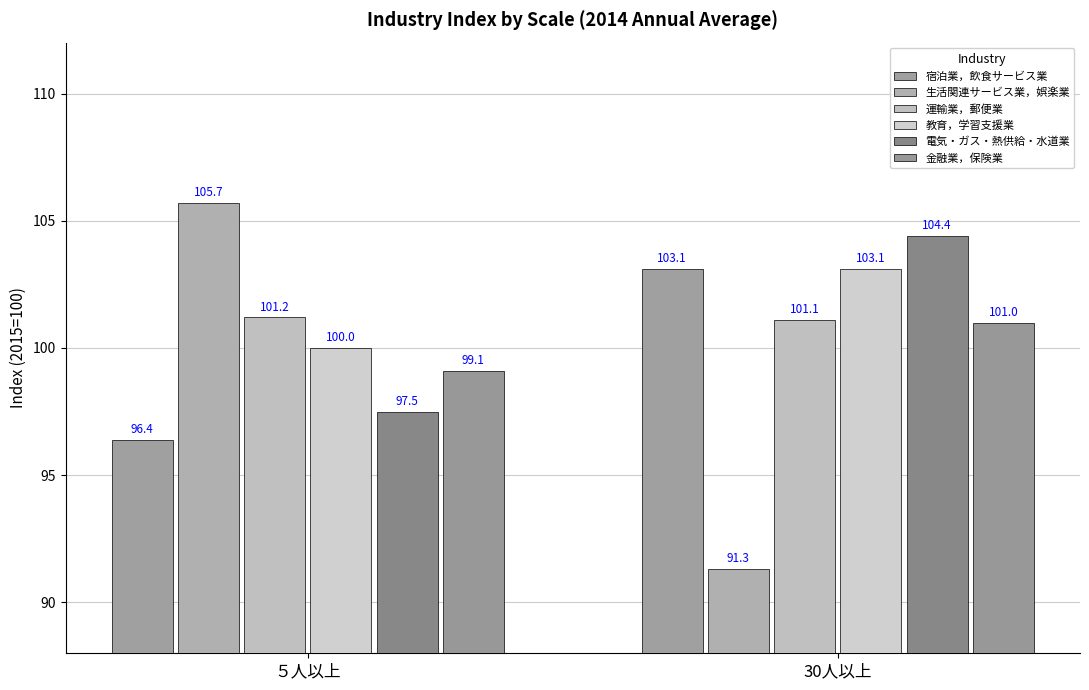

At which label does 電気・ガス・熱供給・水道業 reach its minimum?

５人以上